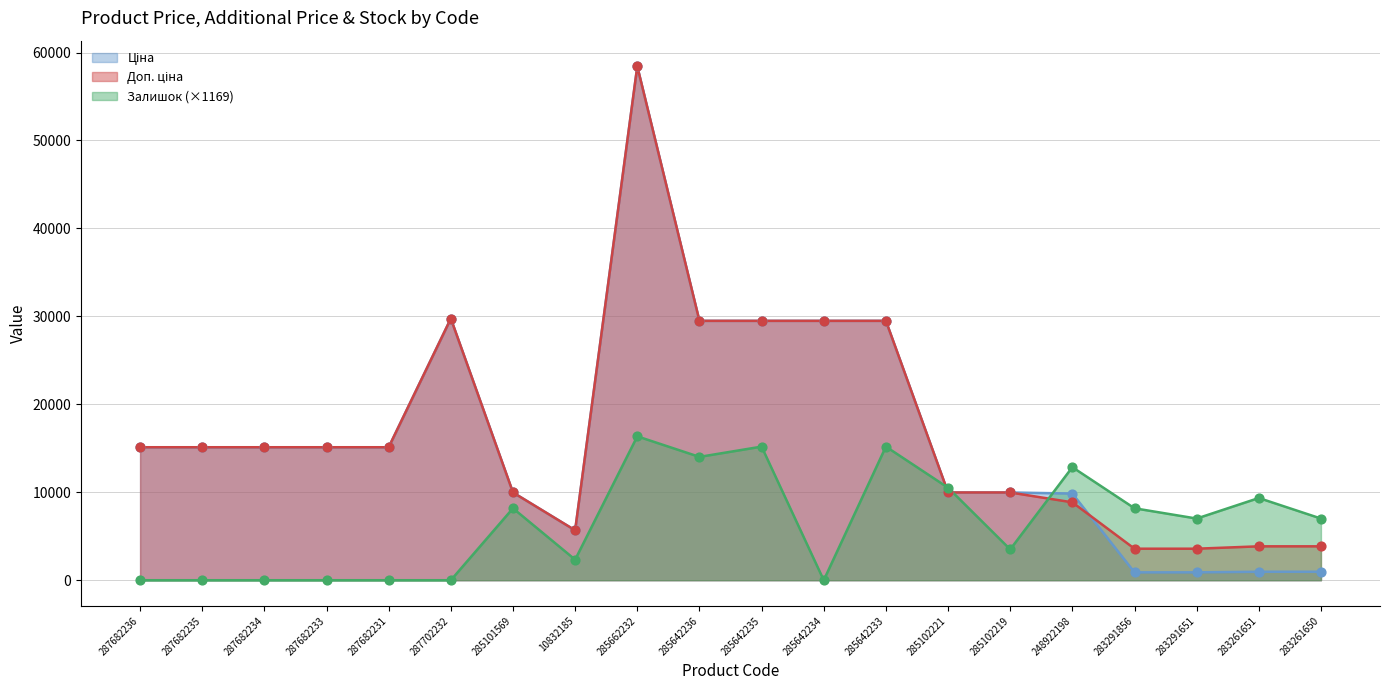

What are all the series names shown in the legend?

Ціна, Доп. ціна, Залишок